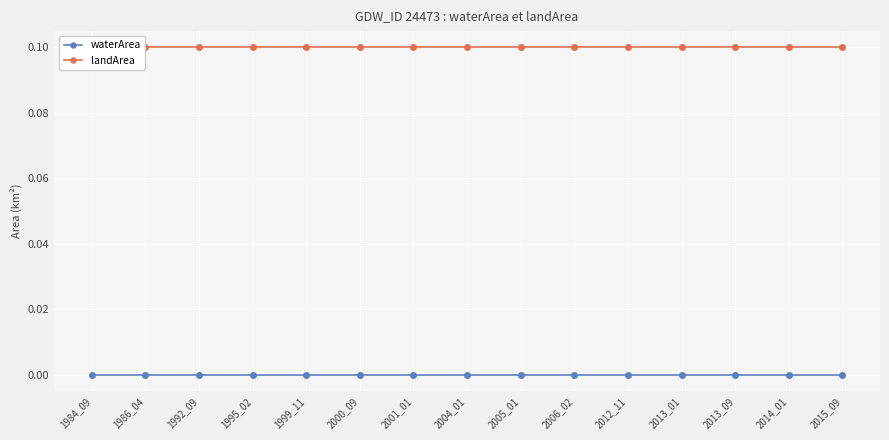

Reading left to right, what are all the values shown in this chart?

waterArea: 1984_09=0.0	1986_04=0.0	1992_09=0.0	1995_02=0.0	1999_11=0.0	2000_09=0.0	2001_01=0.0	2004_01=0.0	2005_01=0.0	2006_02=0.0	2012_11=0.0	2013_01=0.0	2013_09=0.0	2014_01=0.0	2015_09=0.0
landArea: 1984_09=0.1	1986_04=0.1	1992_09=0.1	1995_02=0.1	1999_11=0.1	2000_09=0.1	2001_01=0.1	2004_01=0.1	2005_01=0.1	2006_02=0.1	2012_11=0.1	2013_01=0.1	2013_09=0.1	2014_01=0.1	2015_09=0.1